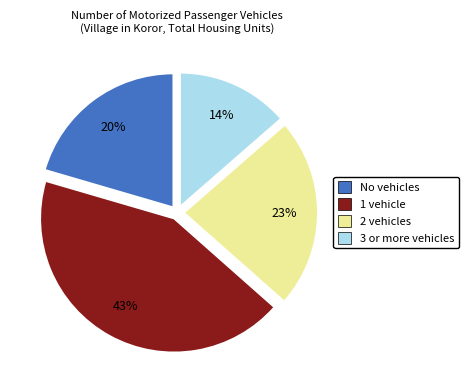

The 1 vehicle slice represents 43% of the pie. True or false?

True